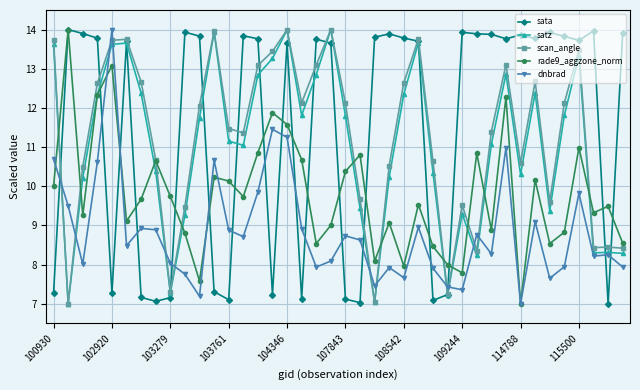

What is the difference between the maximum and minimum values in the rade9_aggzone_norm series?

7.0